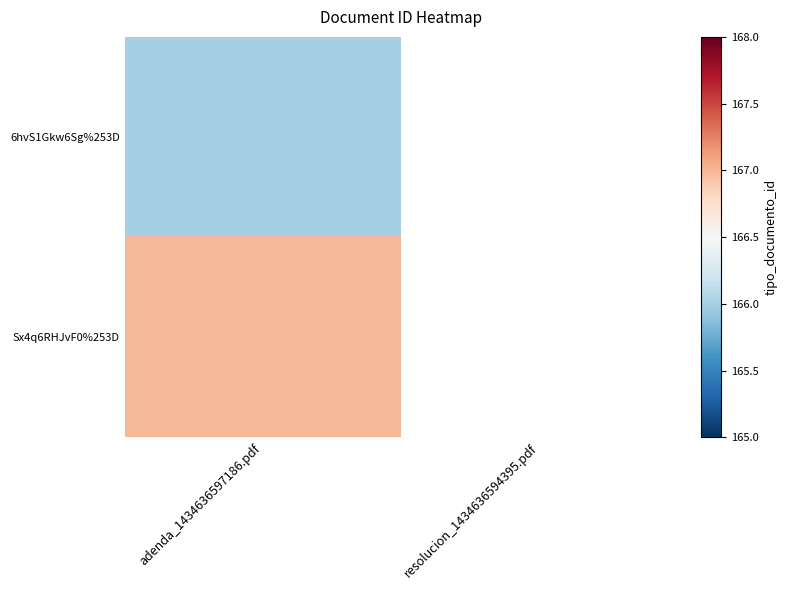

At which label does 6hvS1Gkw6Sg%253D reach its minimum?

adenda_1434636597186.pdf